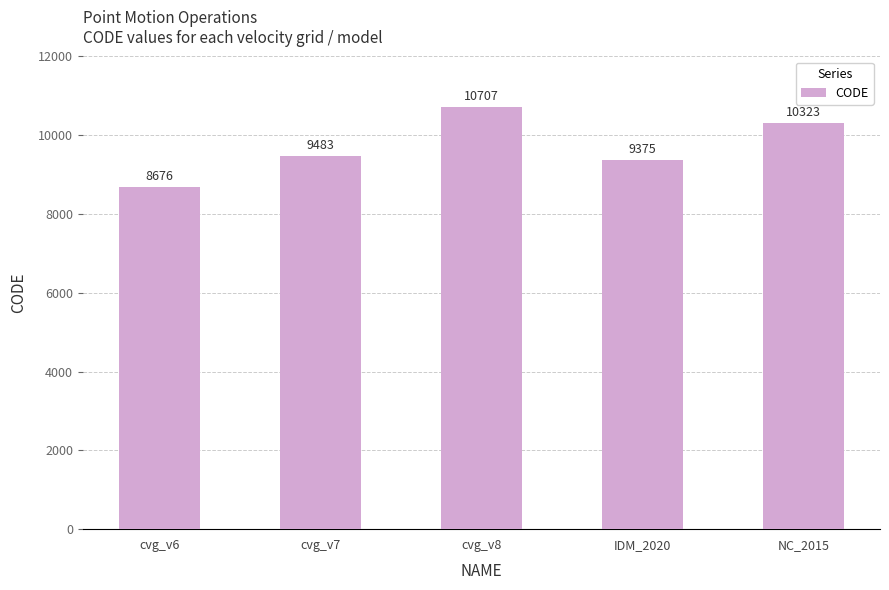

What is the maximum value shown in the chart?

10707